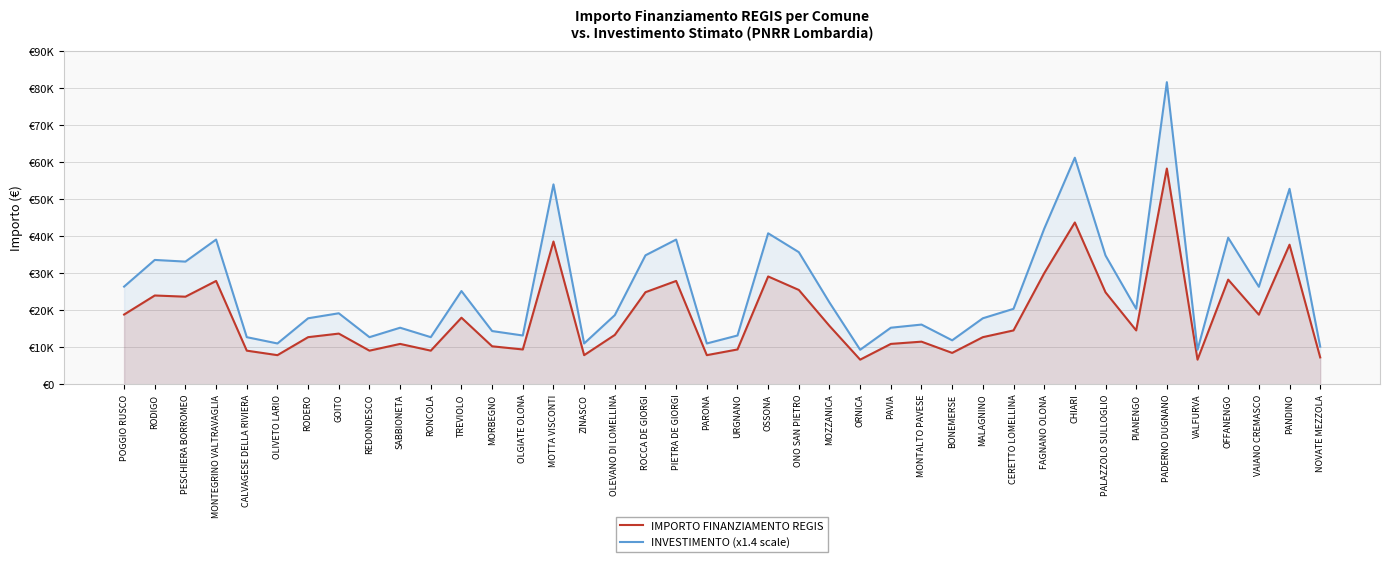

How many interior local peaks does the IMPORTO FINANZIAMENTO REGIS series have?

13